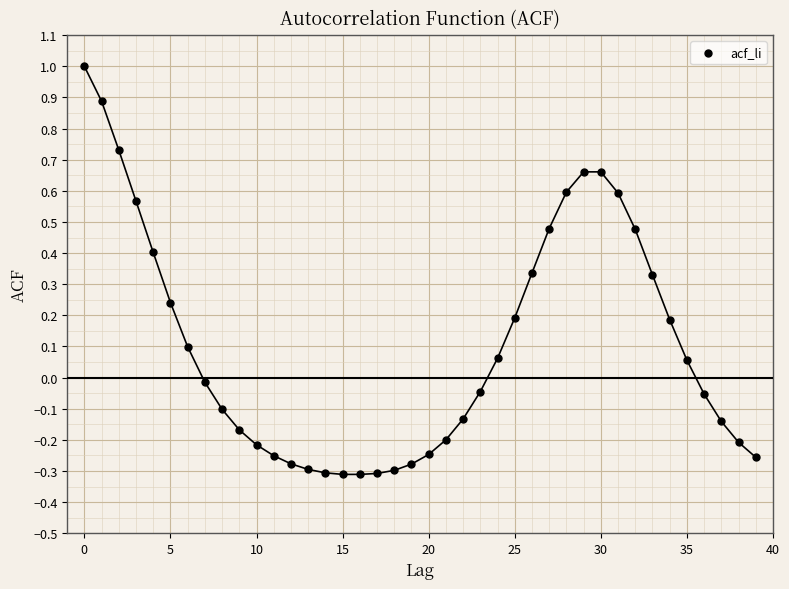

What is the range of Y values (max minus min)?

1.3